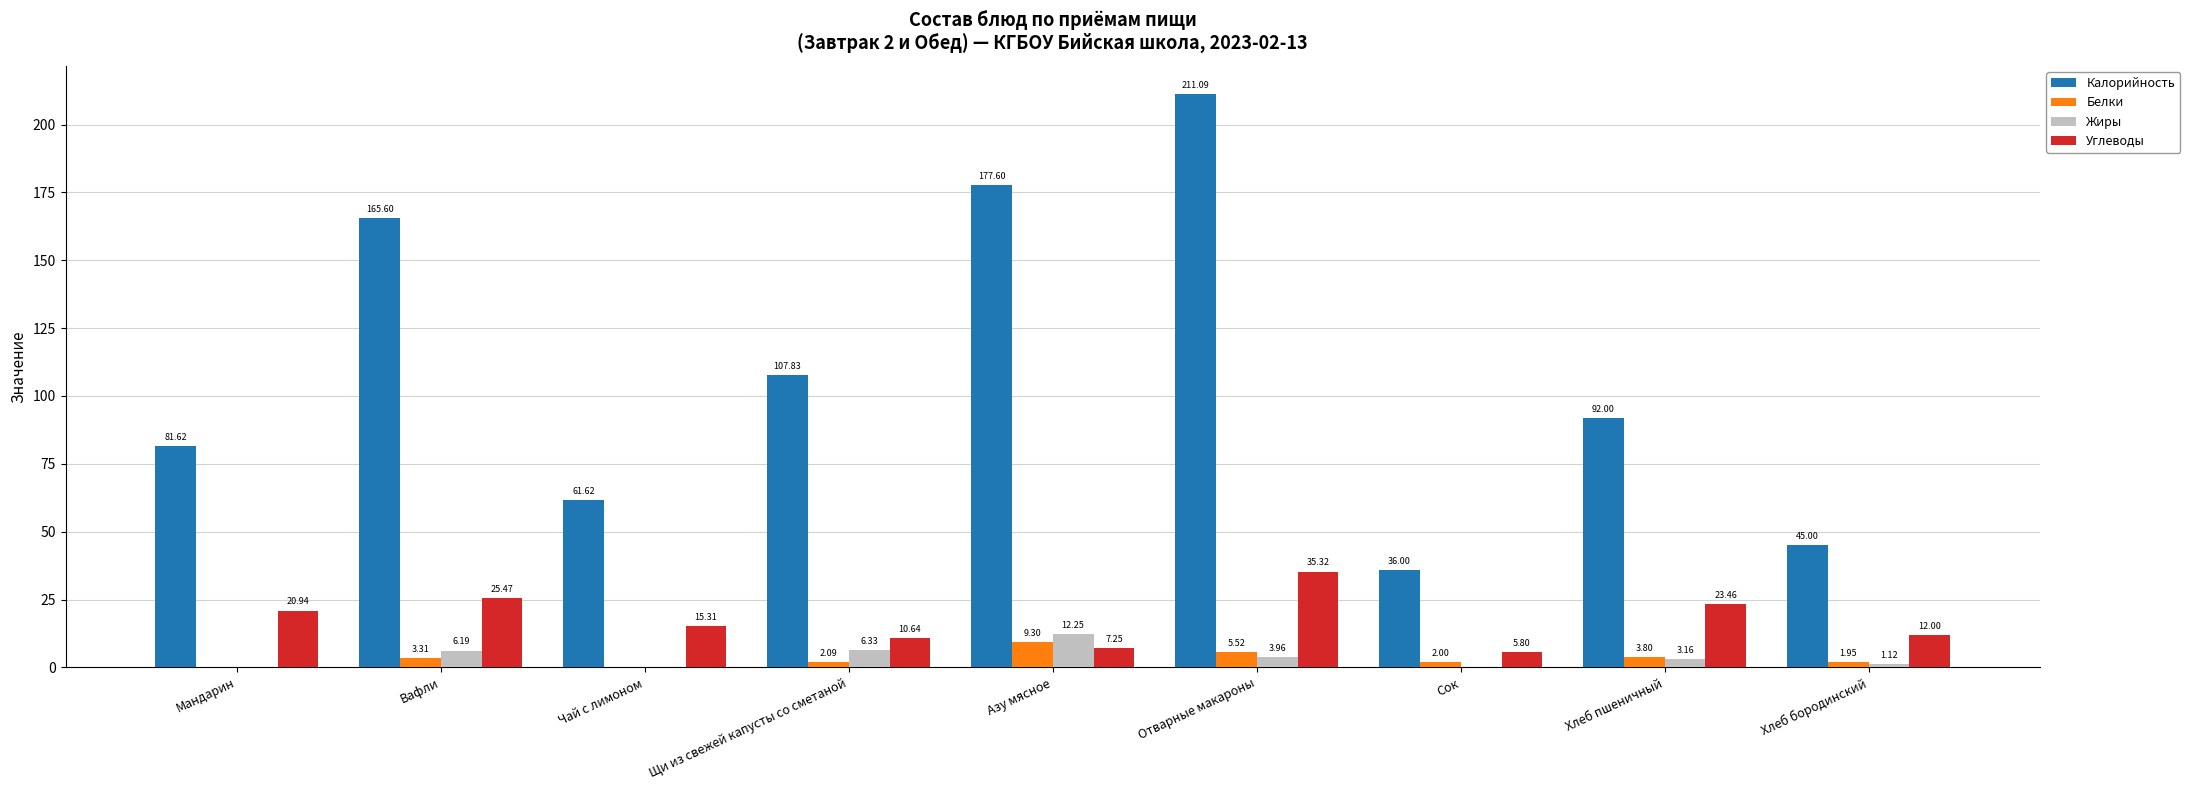

Which category has the highest value in the Белки series?

Азу мясное